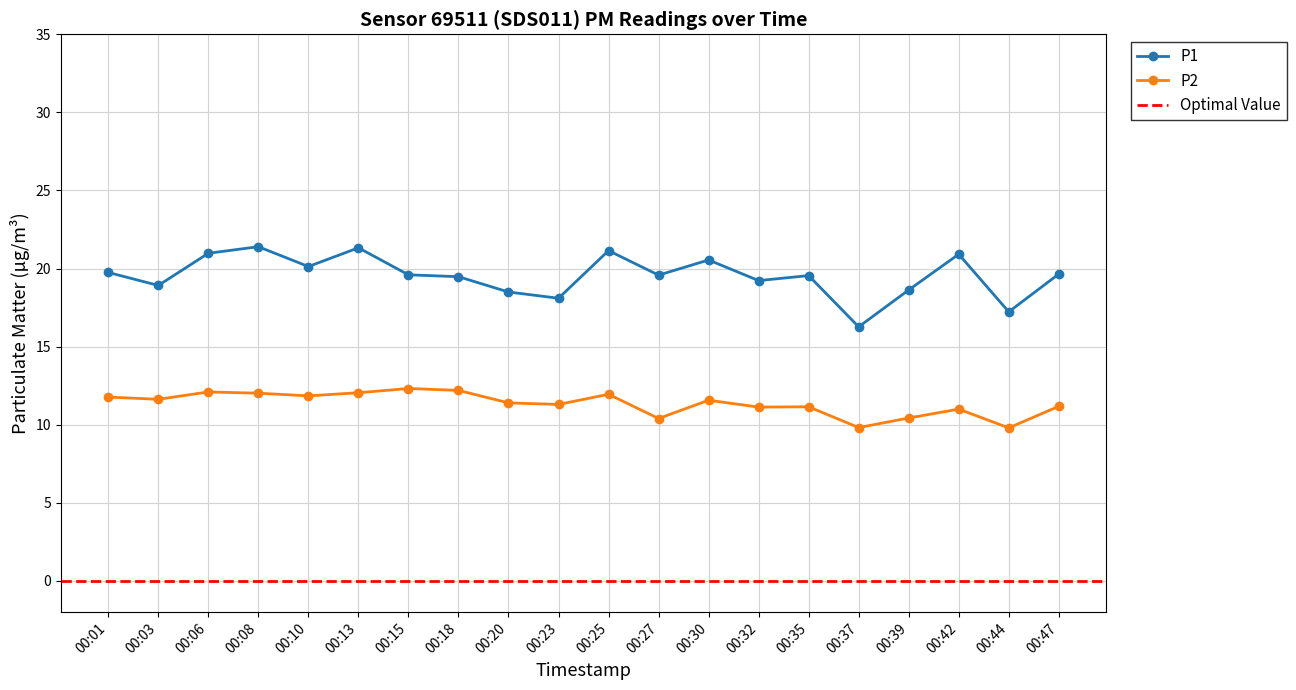

Reading left to right, extract all data points from this chart.

P1: 19.8	18.9	21.0	21.4	20.1	21.3	19.6	19.5	18.5	18.1	21.1	19.6	20.6	19.2	19.6	16.3	18.6	20.9	17.2	19.6
P2: 11.8	11.6	12.1	12.0	11.8	12.1	12.3	12.2	11.4	11.3	11.9	10.4	11.6	11.1	11.2	9.8	10.4	11.0	9.8	11.2